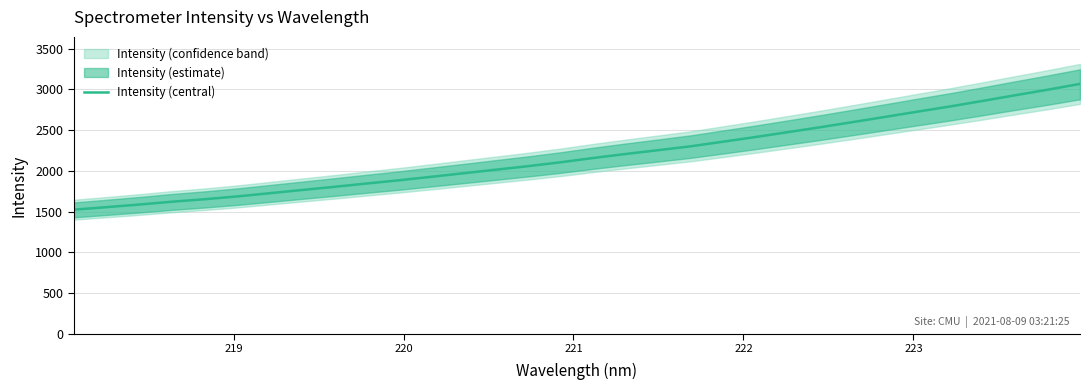

What is the sum of all values?

70089.8